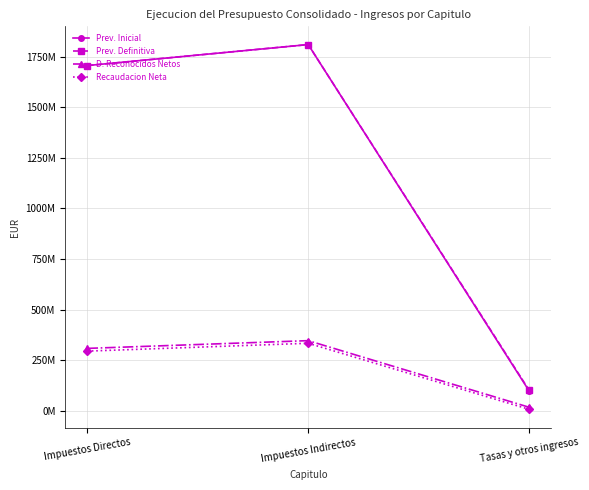

What are all the series names shown in the legend?

Prev. Inicial, Prev. Definitiva, D. Reconocidos Netos, Recaudacion Neta